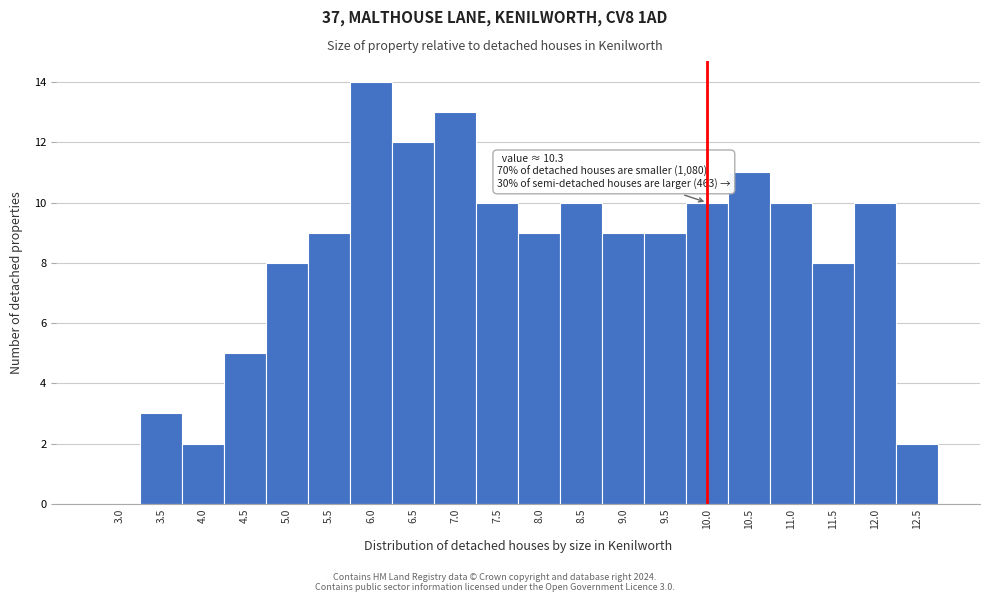

Reading left to right, what are all the values shown in this chart?

3.0=0	3.5=3	4.0=2	4.5=5	5.0=8	5.5=9	6.0=14	6.5=12	7.0=13	7.5=10	8.0=9	8.5=10	9.0=9	9.5=9	10.0=10	10.5=11	11.0=10	11.5=8	12.0=10	12.5=2